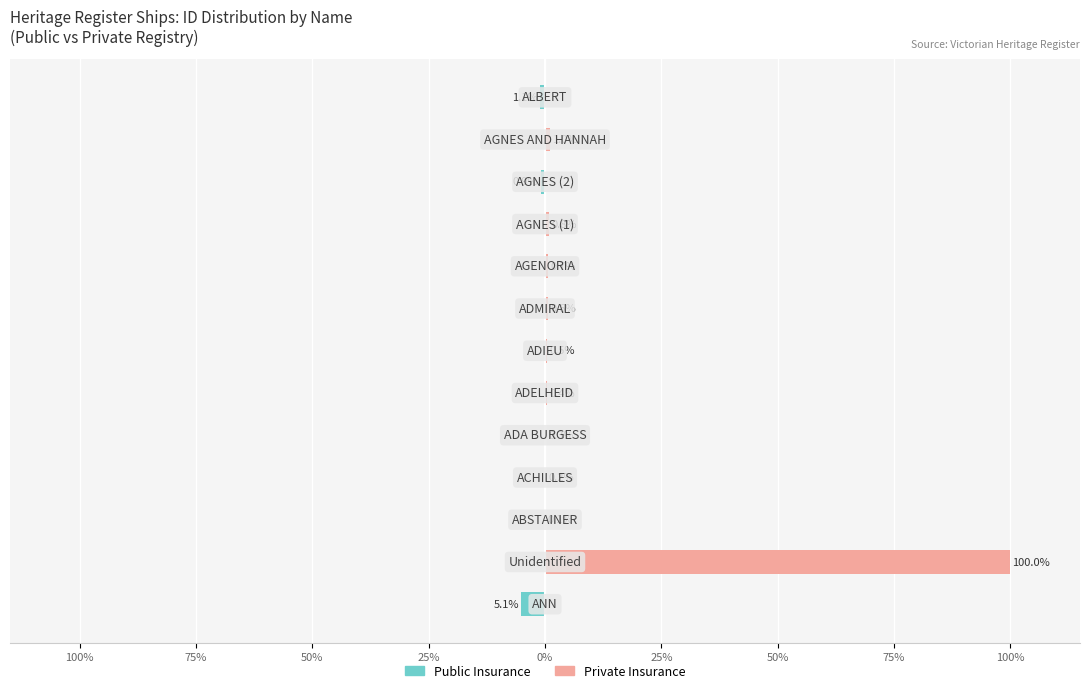

List the series in order of their peak value, lowest first.

Public Insurance, Private Insurance